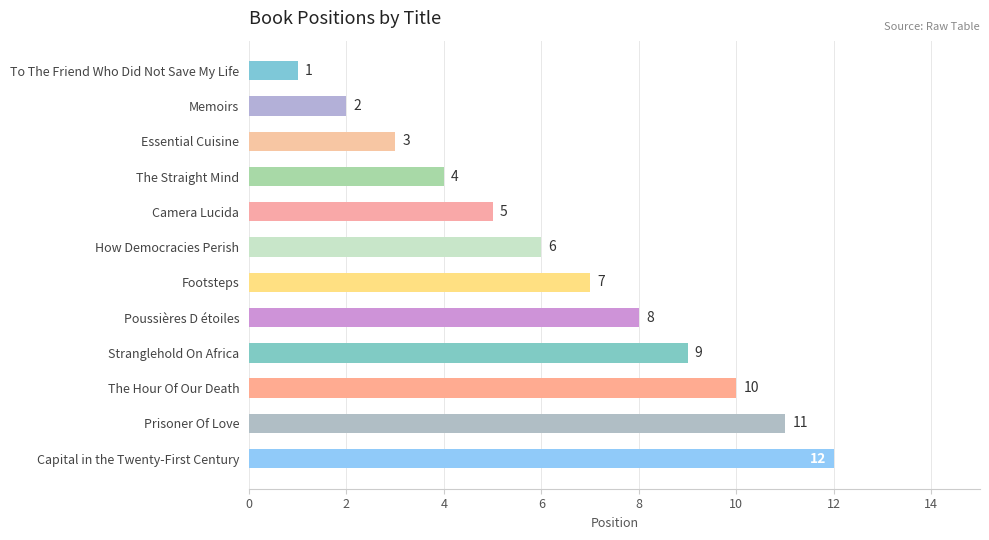

List the labels in order of value, largest first.

Capital in the Twenty-First Century, Prisoner Of Love, The Hour Of Our Death, Stranglehold On Africa, Poussières D étoiles, Footsteps, How Democracies Perish, Camera Lucida, The Straight Mind, Essential Cuisine, Memoirs, To The Friend Who Did Not Save My Life